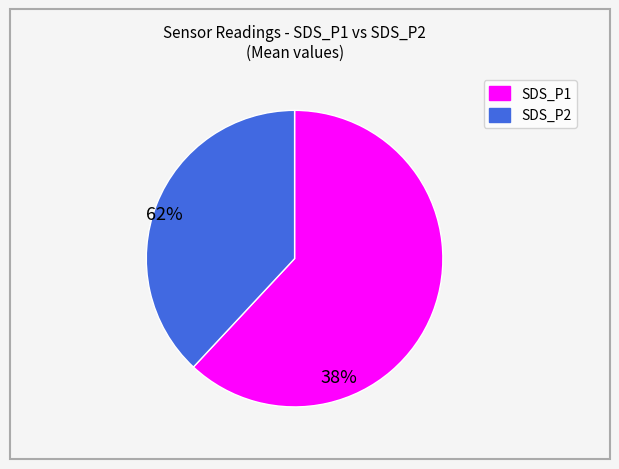

Is the sum of SDS_P1 and SDS_P2 greater than half?

Yes